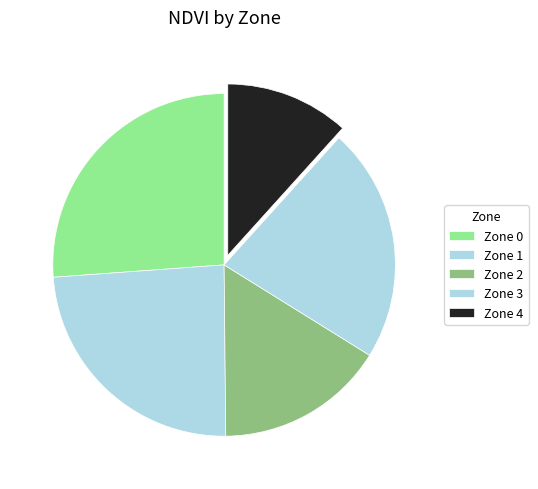

Is the sum of Zone 3 and Zone 4 greater than half?

No